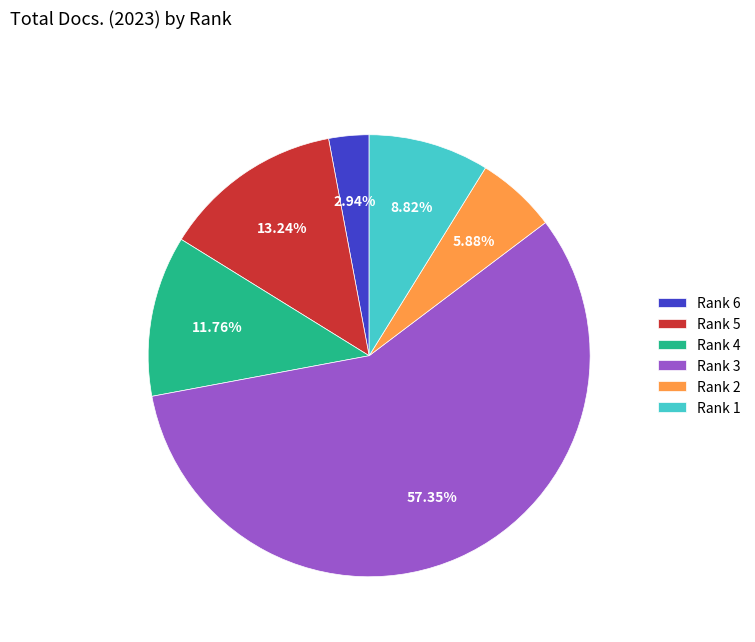

To the nearest percent, what portion does Rank 6 represent?

3%